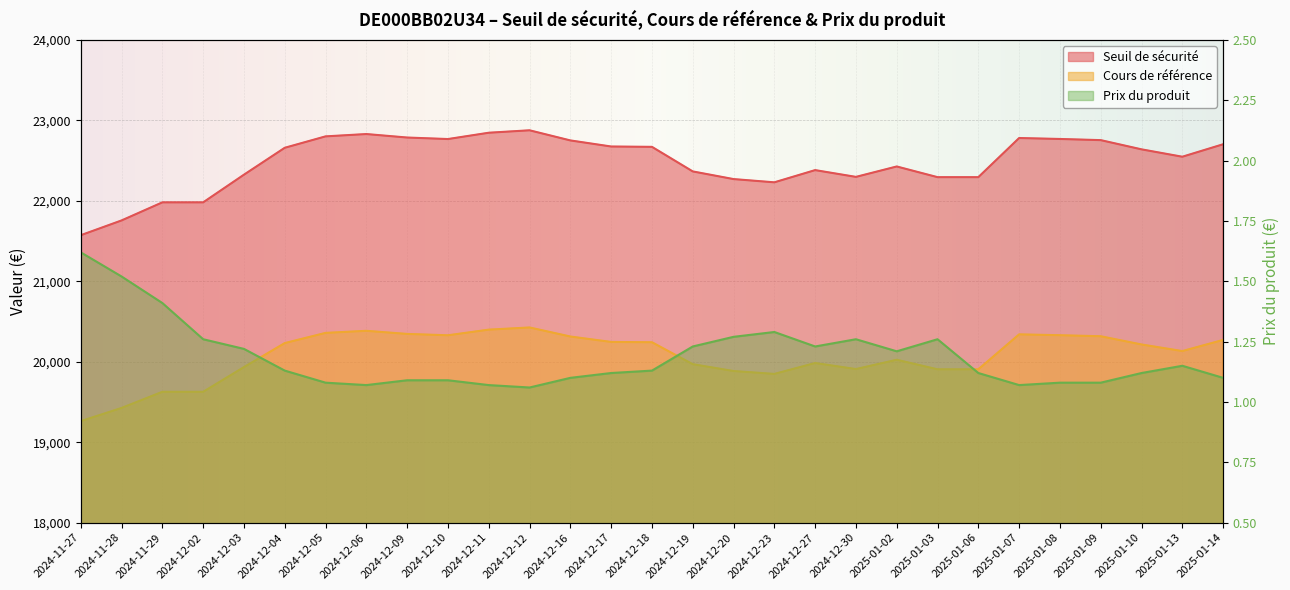

What is the label of the 19th point from the right?

2024-12-11